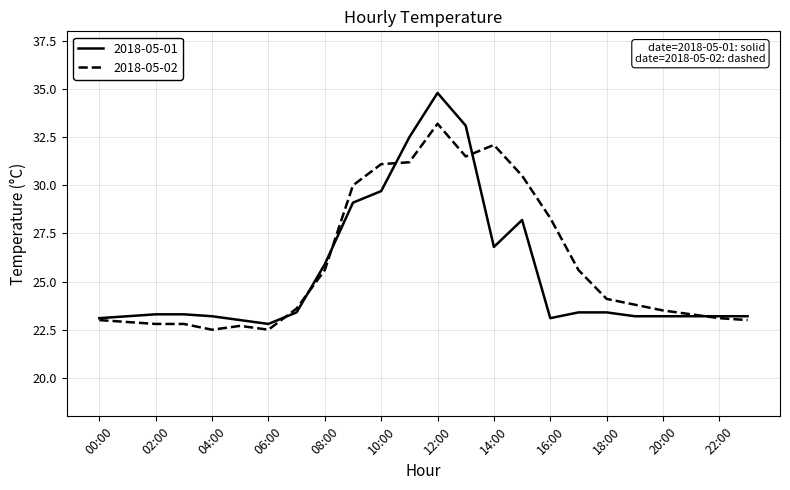

Which series has the widest spread of values?

2018-05-01